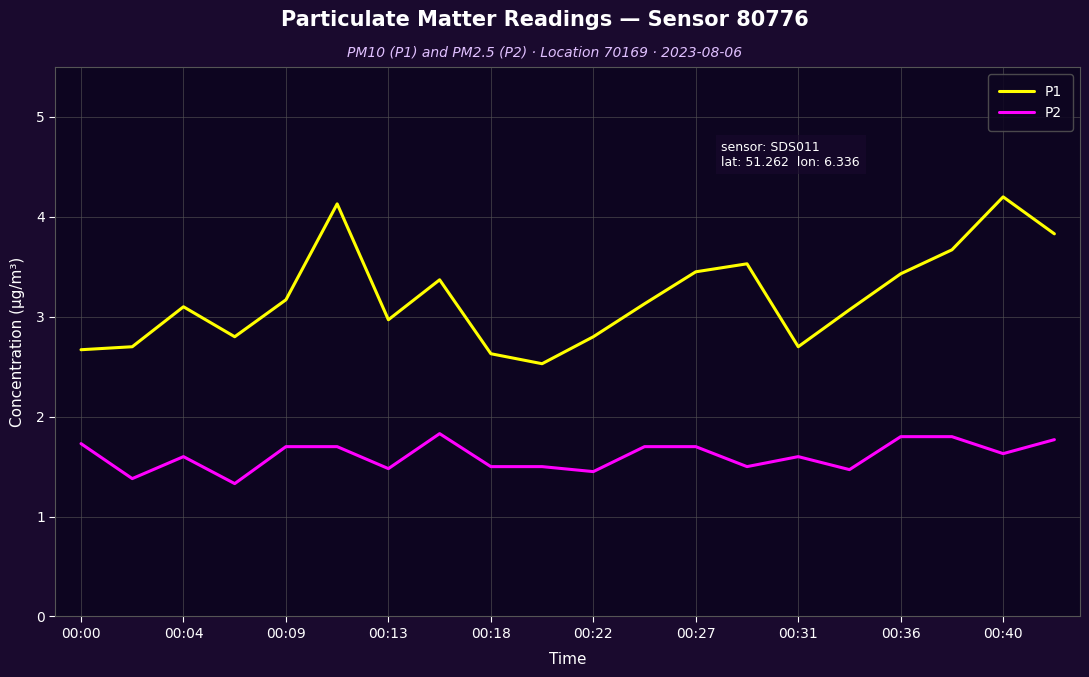

What is the lowest value of the P1 series?

2.5